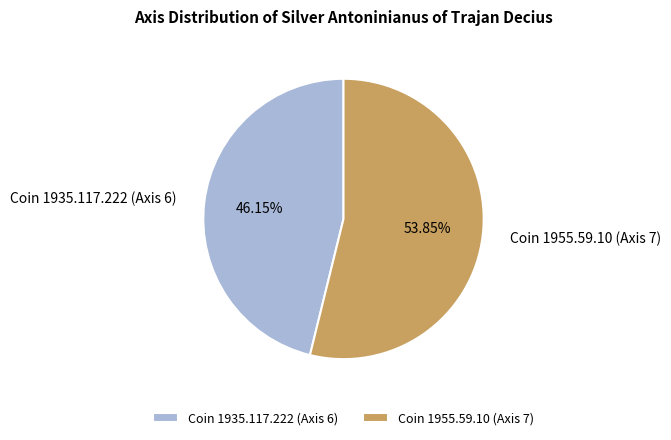

Which has a higher value, Coin 1935.117.222 (Axis 6) or Coin 1955.59.10 (Axis 7)?

Coin 1955.59.10 (Axis 7)